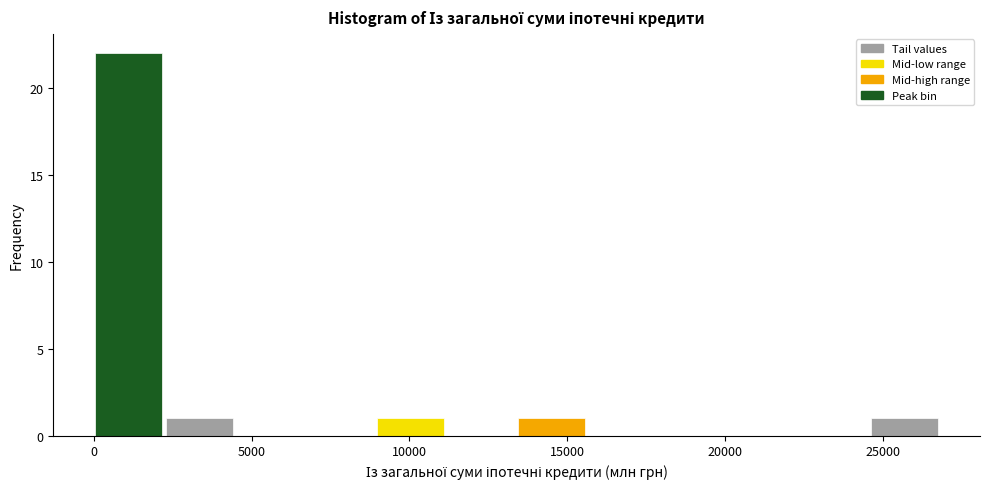

How tall is the bar that spans 2000 to 4500 on the x-axis? Neither the bar edges nor the heights are printed on the chart, so give them approximately, as read against the axes.

1